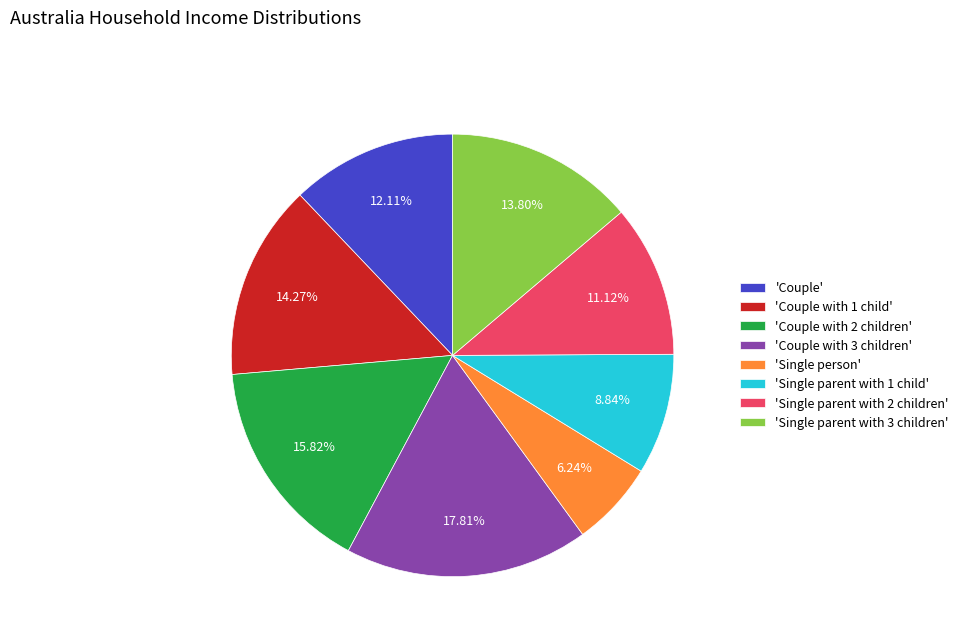

Approximately how many times larger is the value at 'Couple with 1 child' compared to 'Couple with 2 children'?

0.9